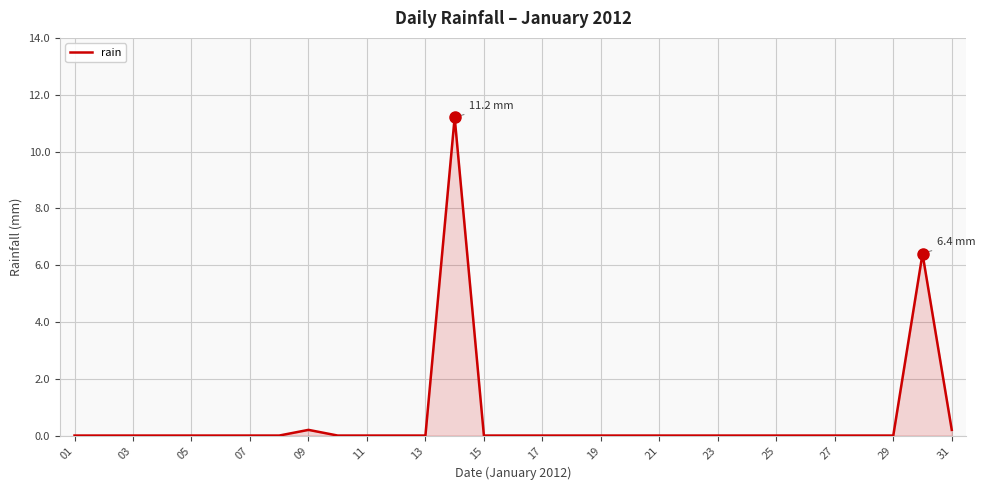

At which category does the chart reach its minimum across all series?

01